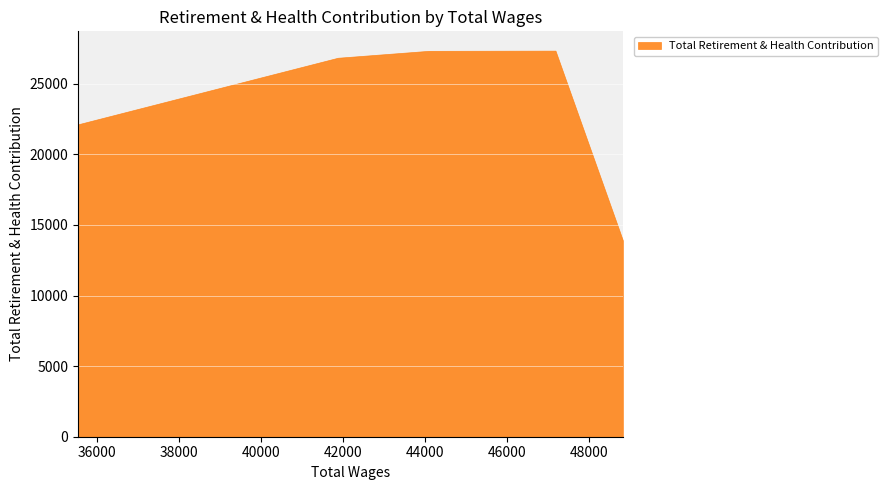

What is the sum of all values?

117587